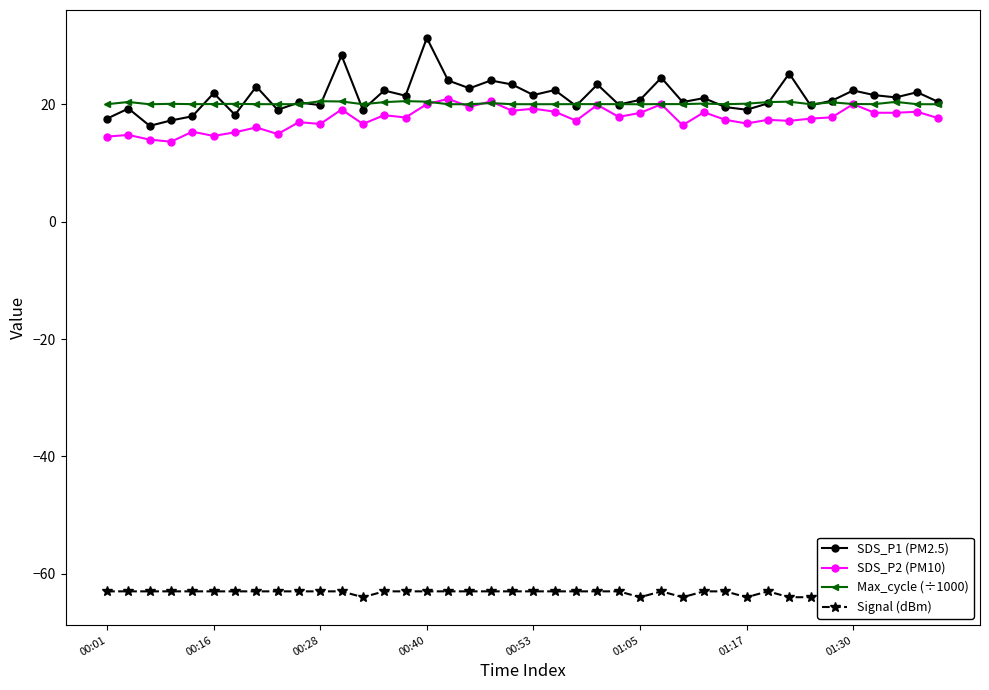

Where is SDS_P2 (PM10) nearest to the value 17?

9